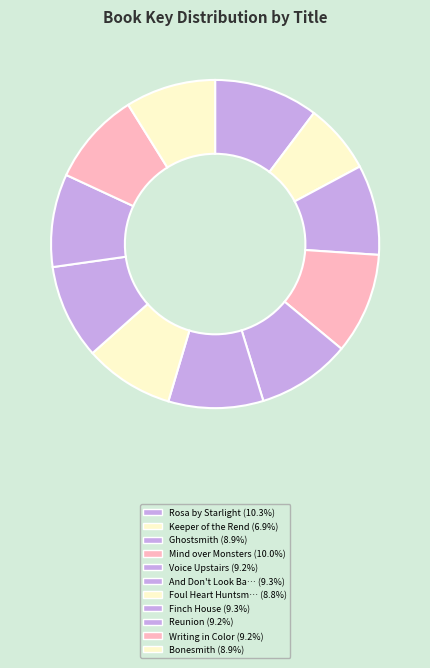

To the nearest percent, what is the average slice percentage?

9%